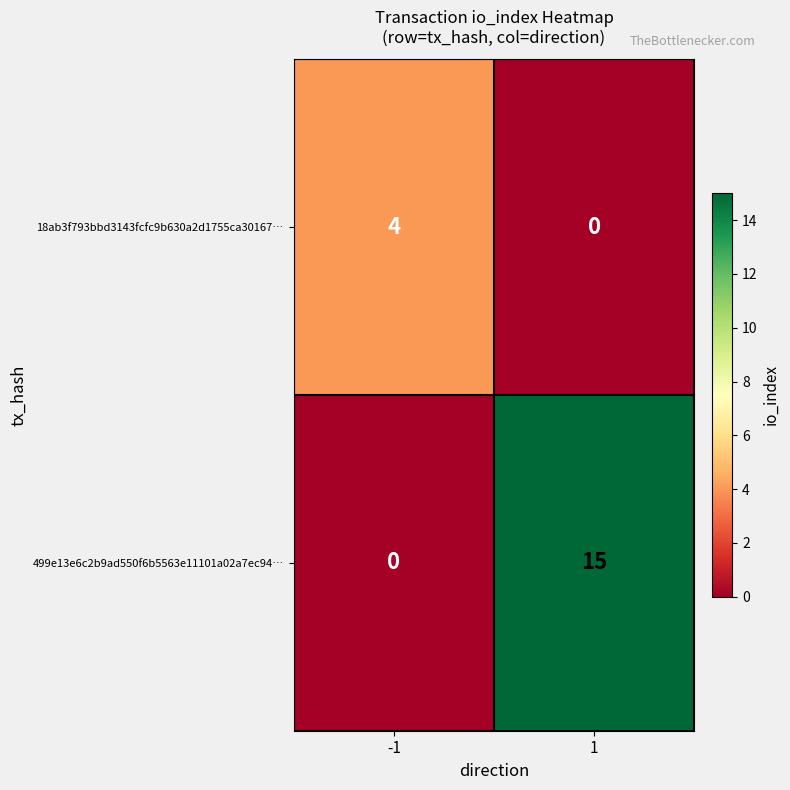

How many distinct data groups are displayed?

2